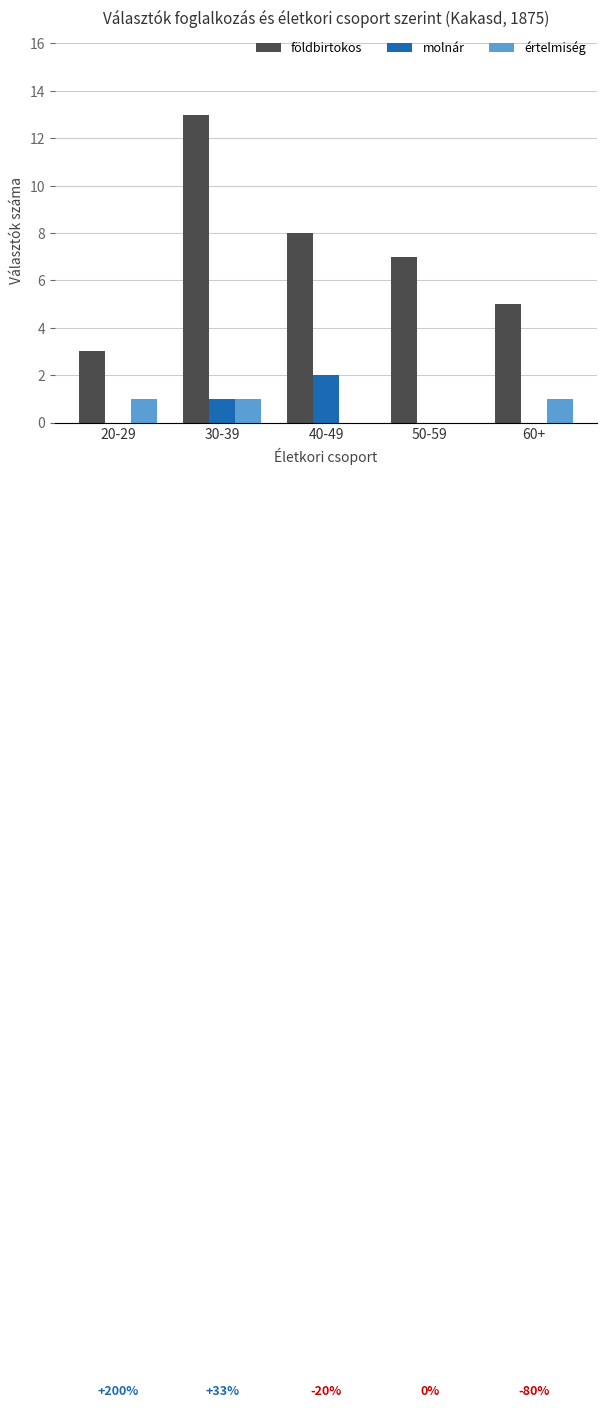

What is the spread (max minus min) of values at 50-59?

7